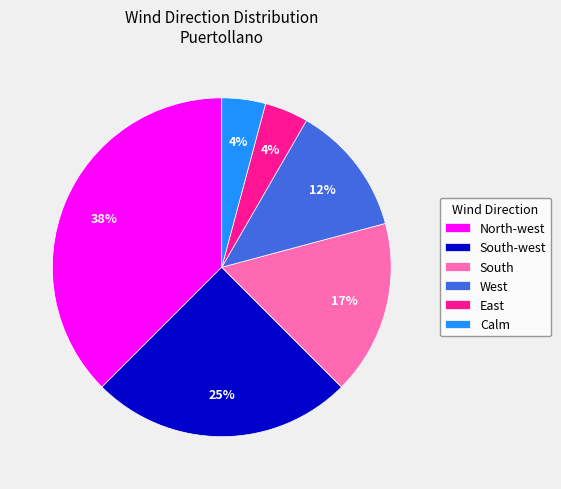

Count the number of slices in the pie.

6